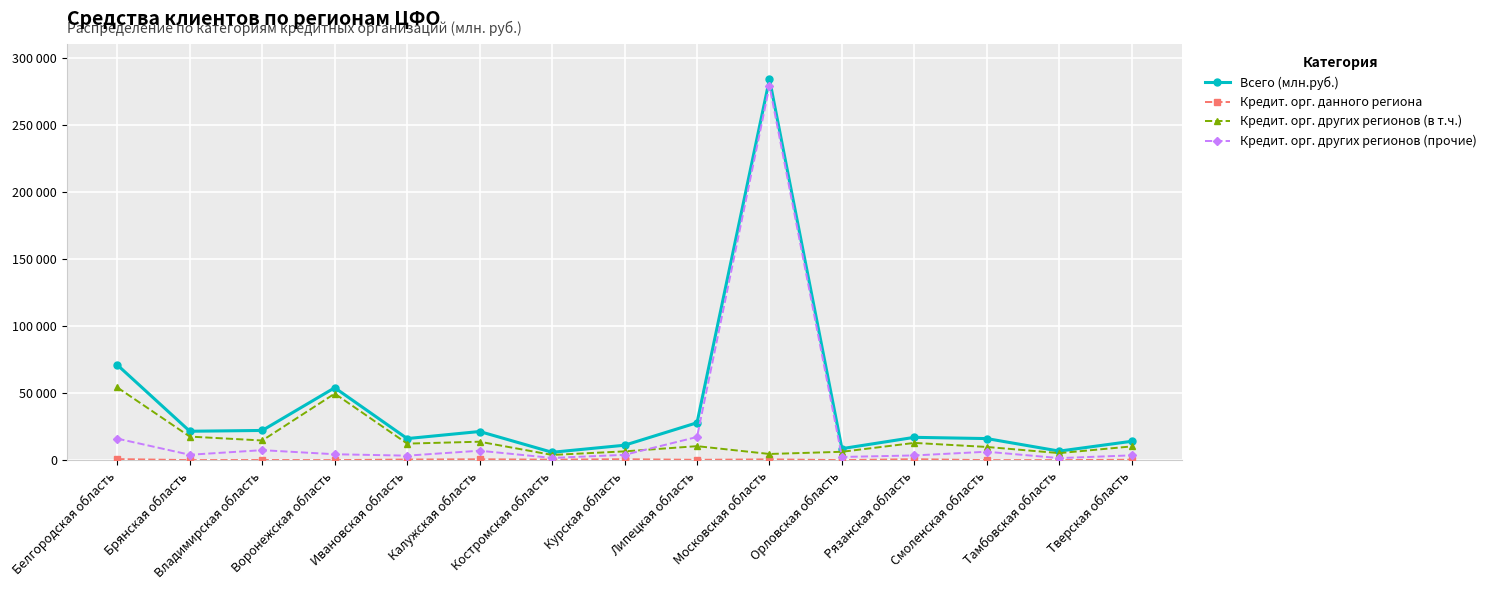

Is this an area chart (filled region under the line)?

No